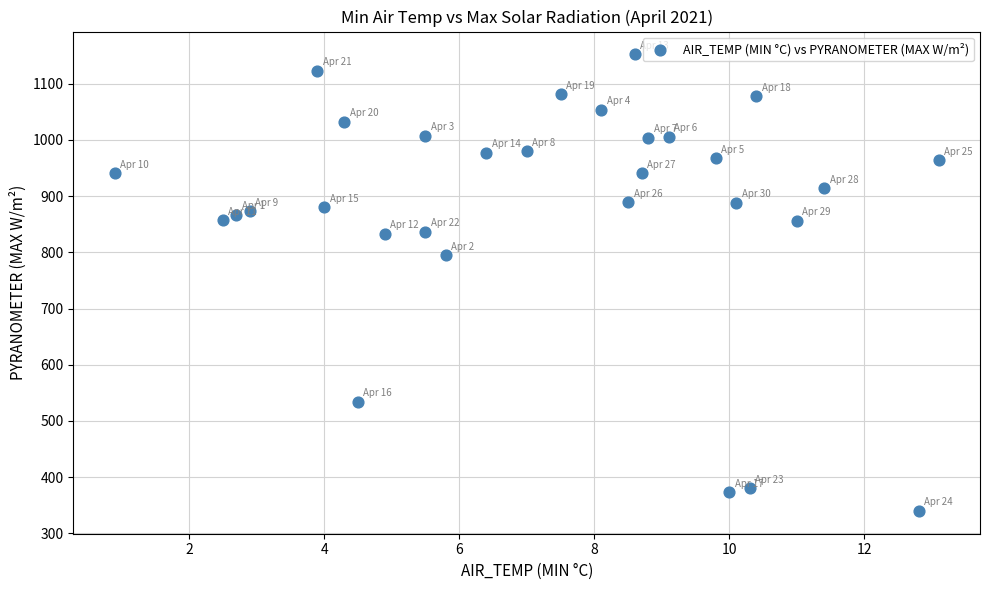

What Y value in the scatter plot is closest to 746?

794.6